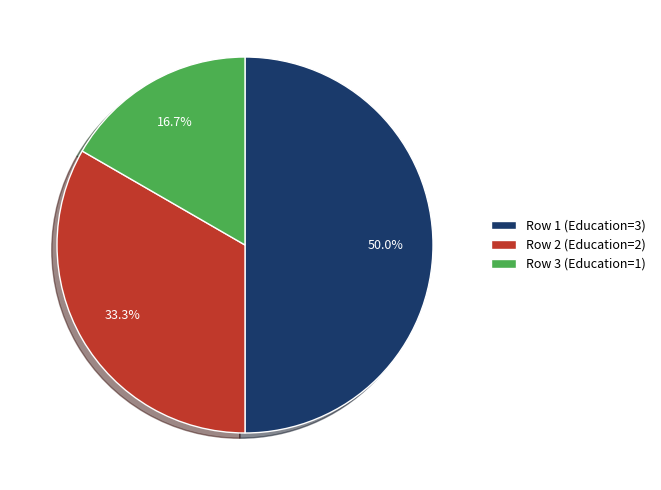

How many segments does this pie chart have?

3